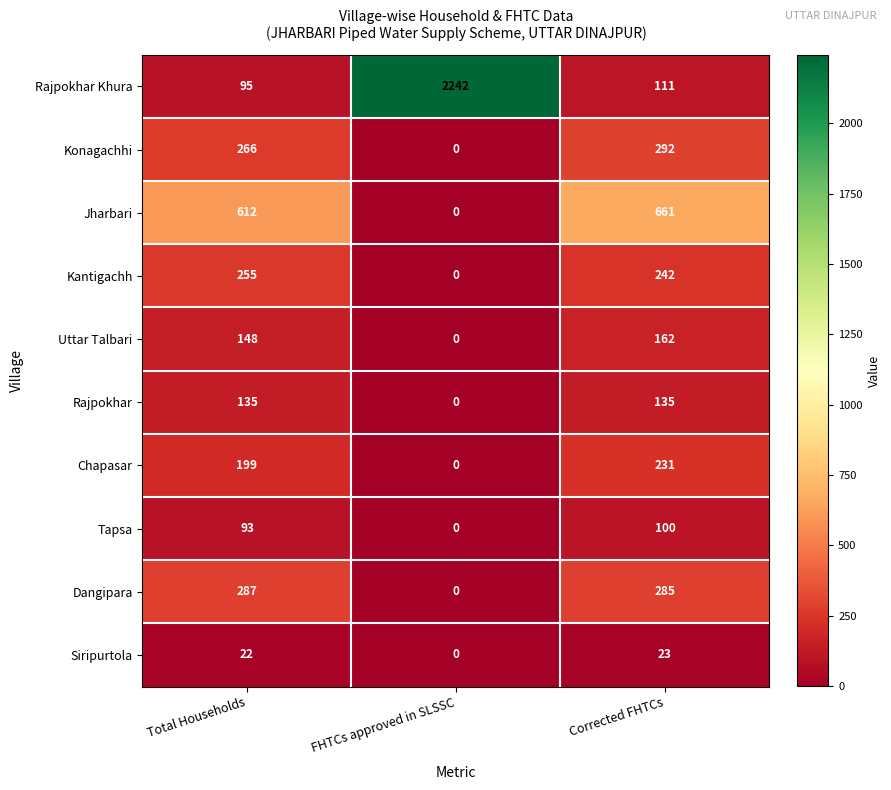

Rank the categories by Tapsa value from lowest to highest.

FHTCs approved in SLSSC, Total Households, Corrected FHTCs